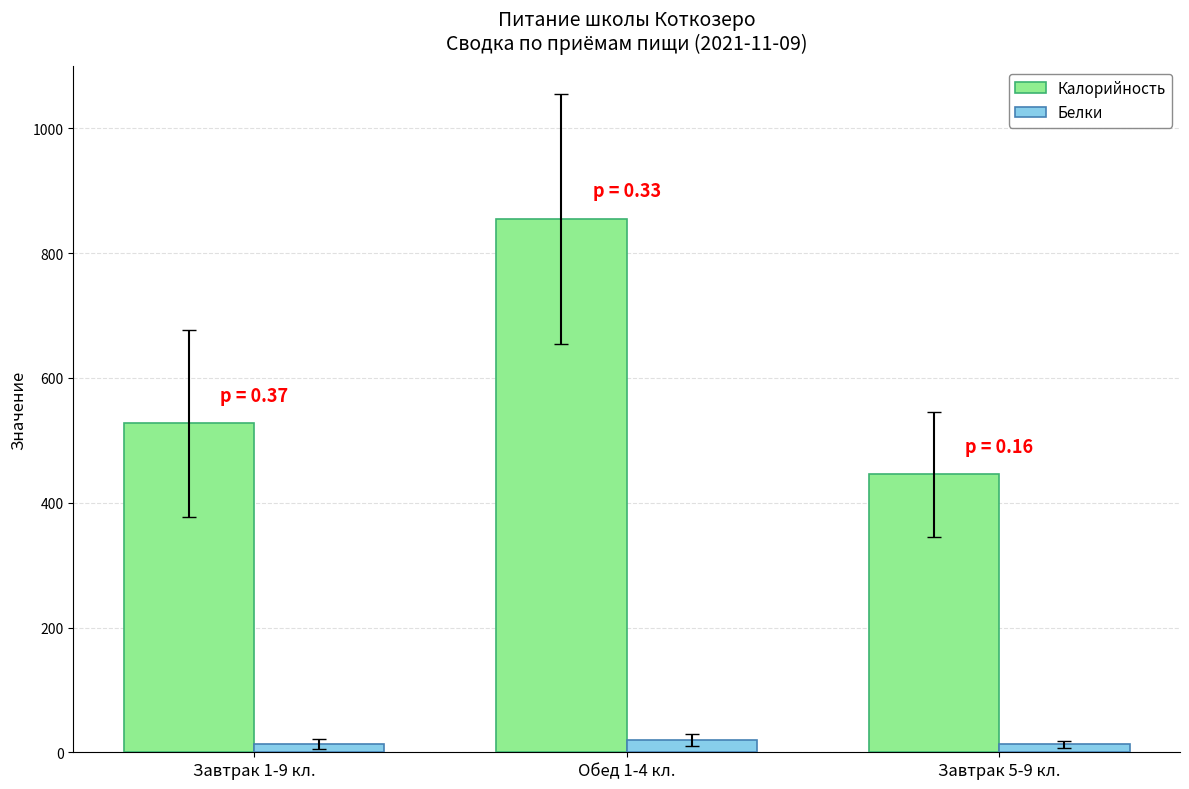

Read the Калорийность value at Обед 1-4 кл..

854.6